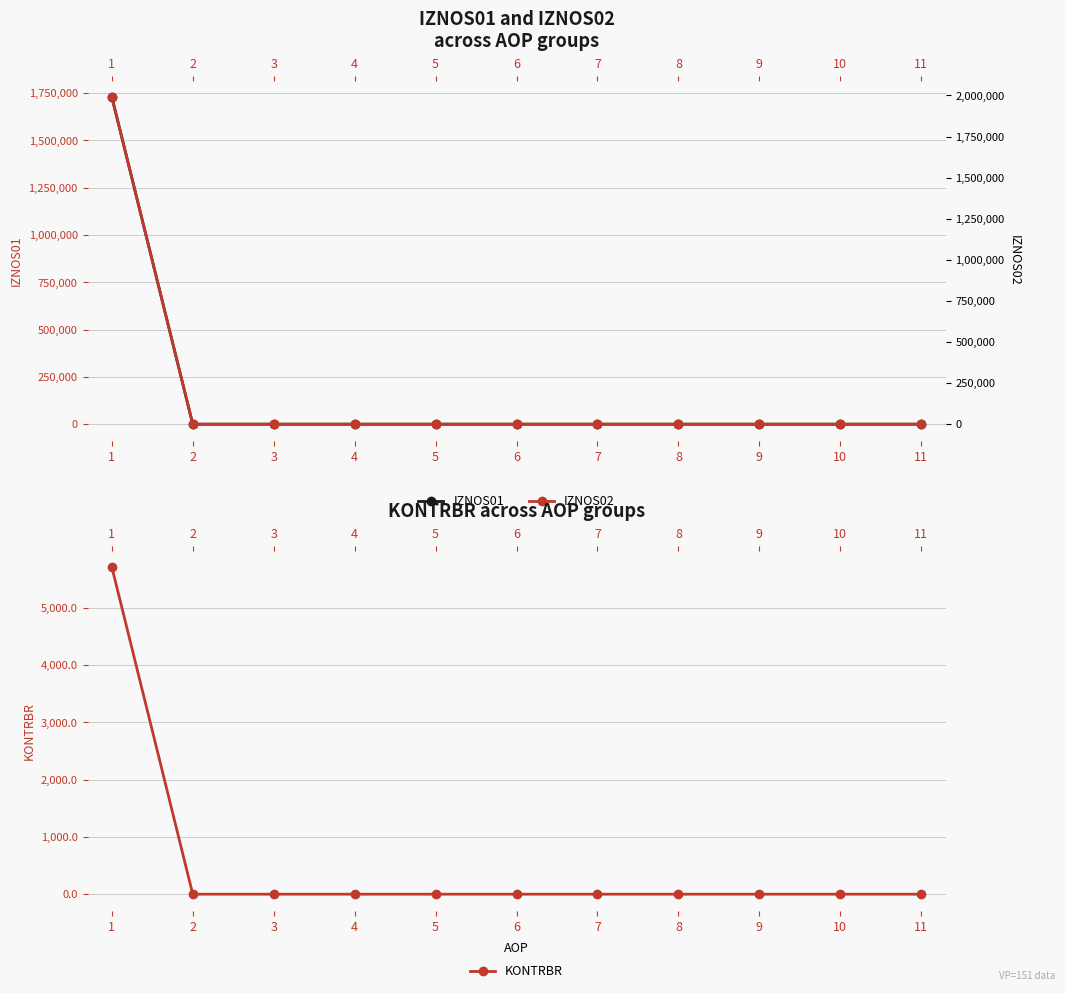

List the series in order of their peak value, lowest first.

KONTRBR, IZNOS01, IZNOS02